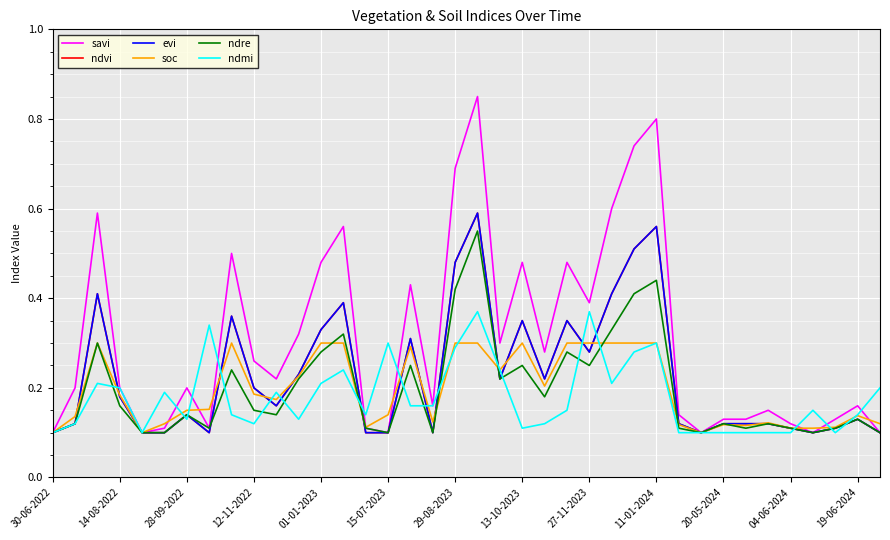

True or false: ndvi has more than 2 interior local peaks.

True